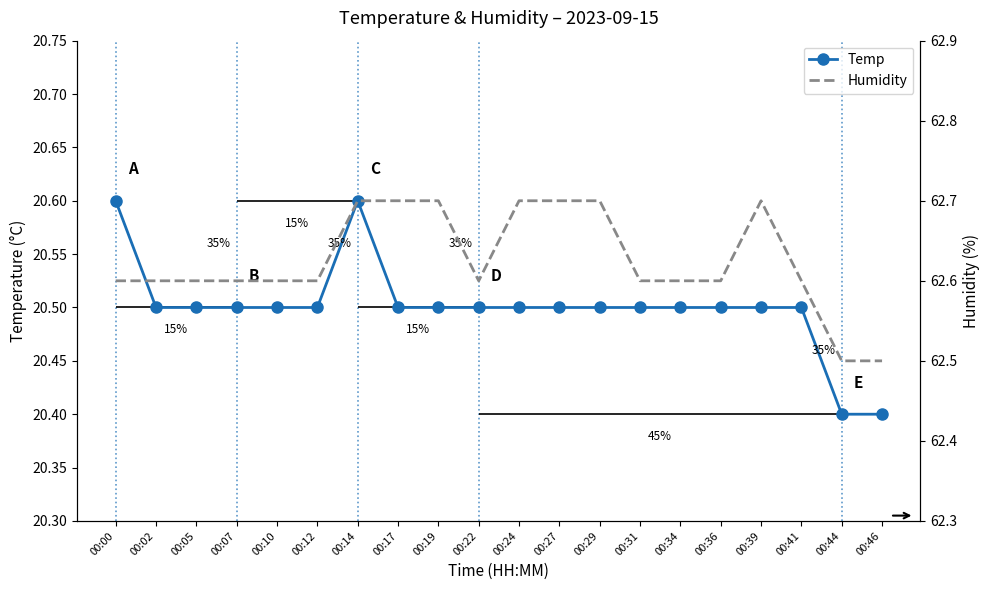

At which category does Humidity reach its first local valley?

00:22